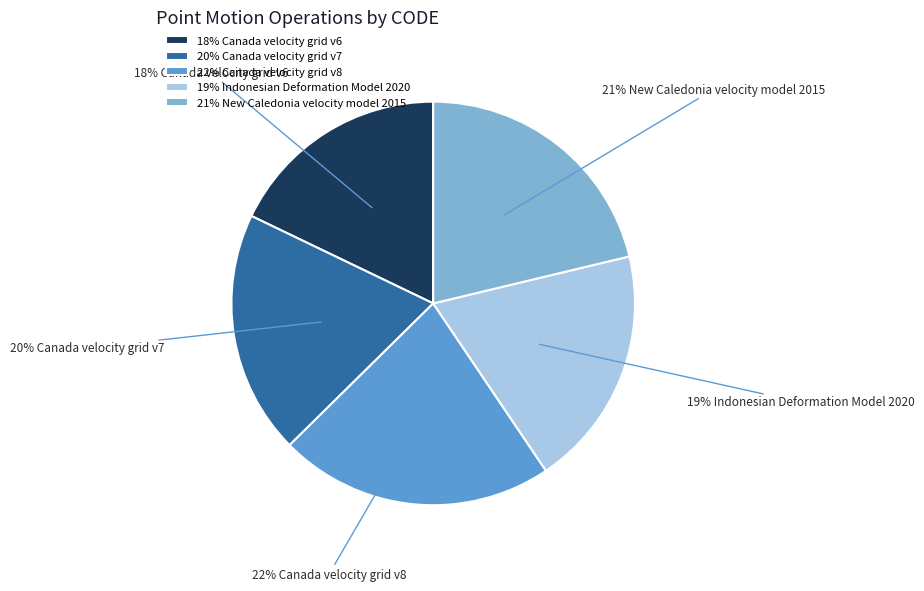

Approximately how many times larger is the value at 19% Indonesian Deformation Model 2020 compared to 21% New Caledonia velocity model 2015?

0.9